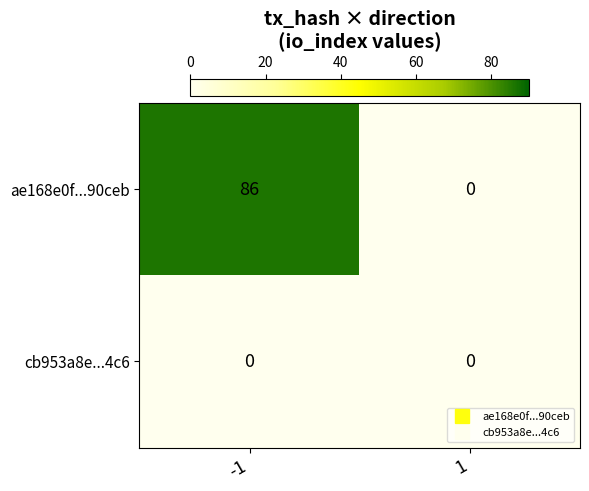

What is the sum of all ae168e0f...90ceb values?

86